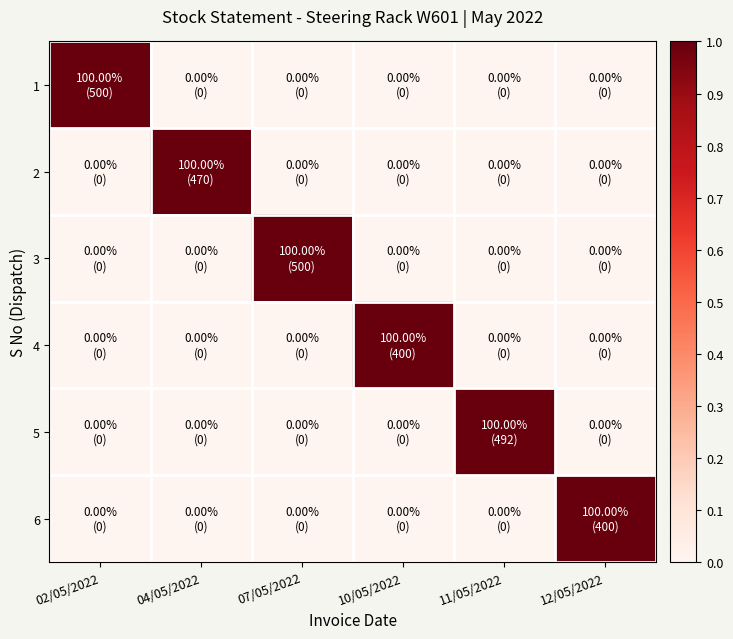

What is the total value across all series at 02/05/2022?

1